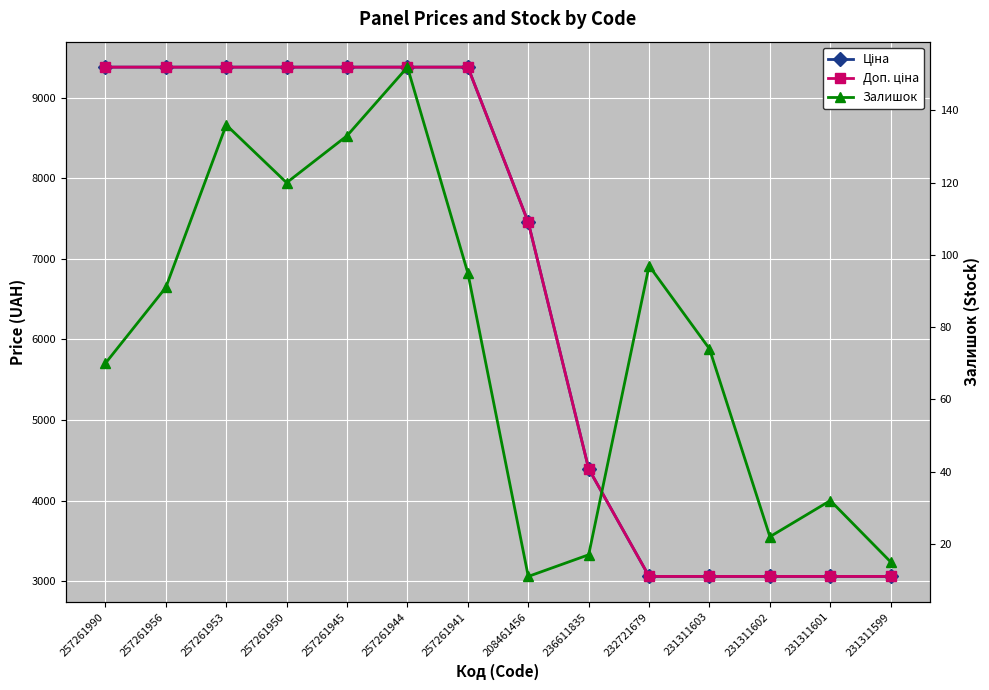

At which label does Доп. ціна first exceed 9379?

257261990